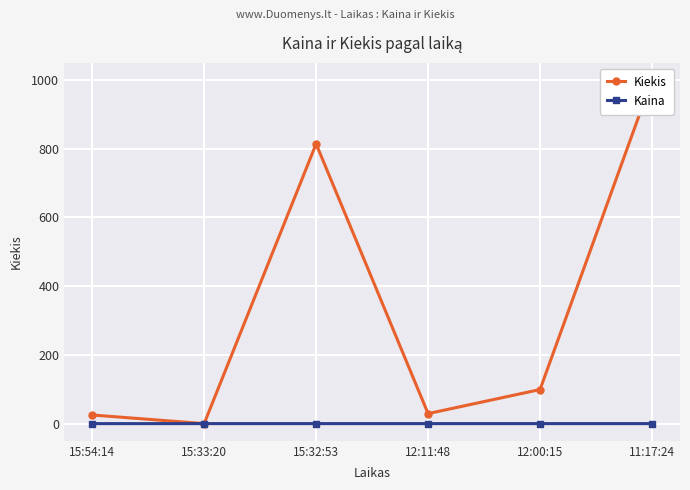

What is the total value across all series at 15:54:14?

26.9